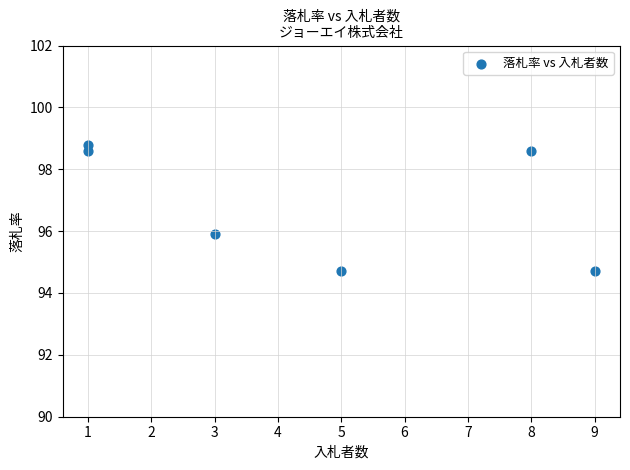

What is the average X value?

4.5